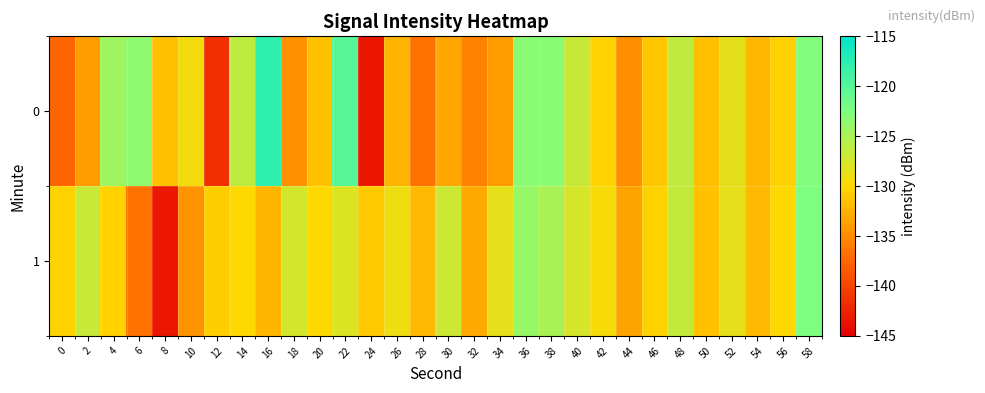

Reading left to right, extract all data points from this chart.

0: 0=-137.5	2=-133.8	4=-124.4	6=-123.4	8=-131.6	10=-129.3	12=-141.5	14=-126.2	16=-117.8	18=-134.7	20=-131.5	22=-120.1	24=-143.3	26=-132.3	28=-136.7	30=-133.2	32=-135.6	34=-133.9	36=-123.1	38=-123.1	40=-126.7	42=-130.3	44=-134.8	46=-131.2	48=-126.3	50=-131.5	52=-128.4	54=-132.2	56=-130.5	58=-122.7
1: 0=-130.3	2=-126.8	4=-130.4	6=-136.7	8=-143.3	10=-134.6	12=-130.7	14=-129.9	16=-132.3	18=-127.4	20=-130.0	22=-128.0	24=-131.0	26=-129.0	28=-132.0	30=-127.0	32=-133.0	34=-128.5	36=-124.0	38=-125.0	40=-127.5	42=-129.5	44=-133.5	46=-130.5	48=-126.5	50=-131.5	52=-128.5	54=-132.0	56=-130.0	58=-122.5